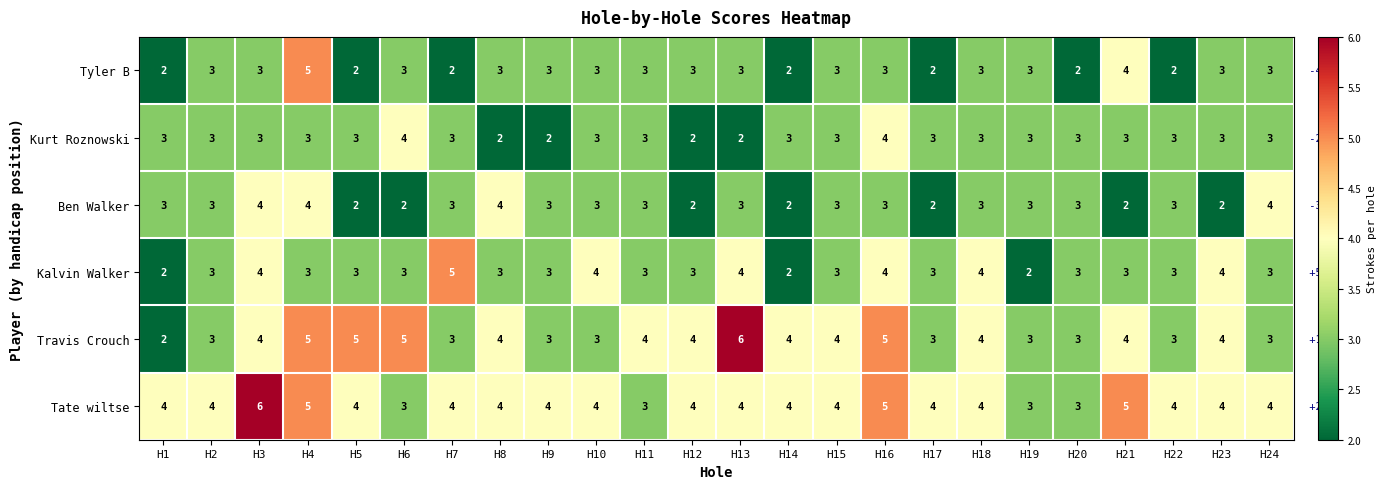

The value of Tyler B at H10 is 3. True or false?

True